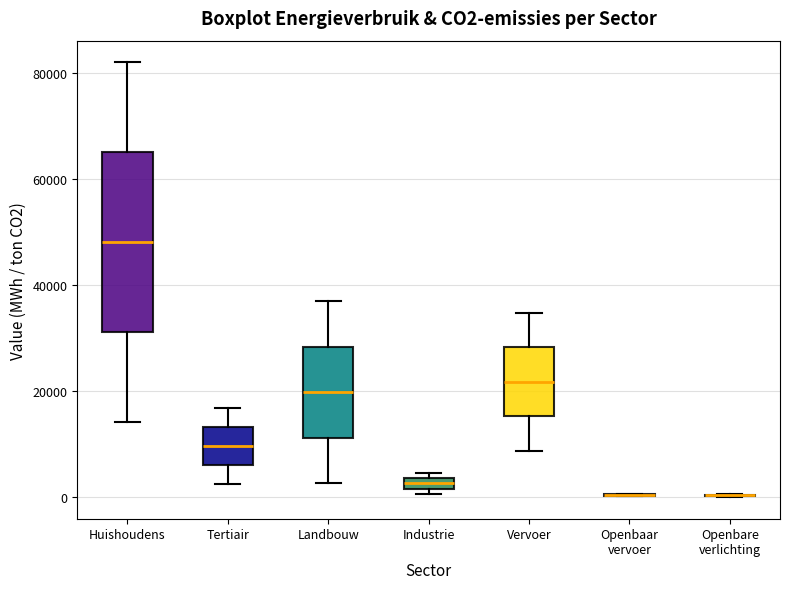

Where does the upper whisker of the box for Tertiair end on the y-axis? The values are not printed on the chart, so give them approximately, as read against the axis.

16000